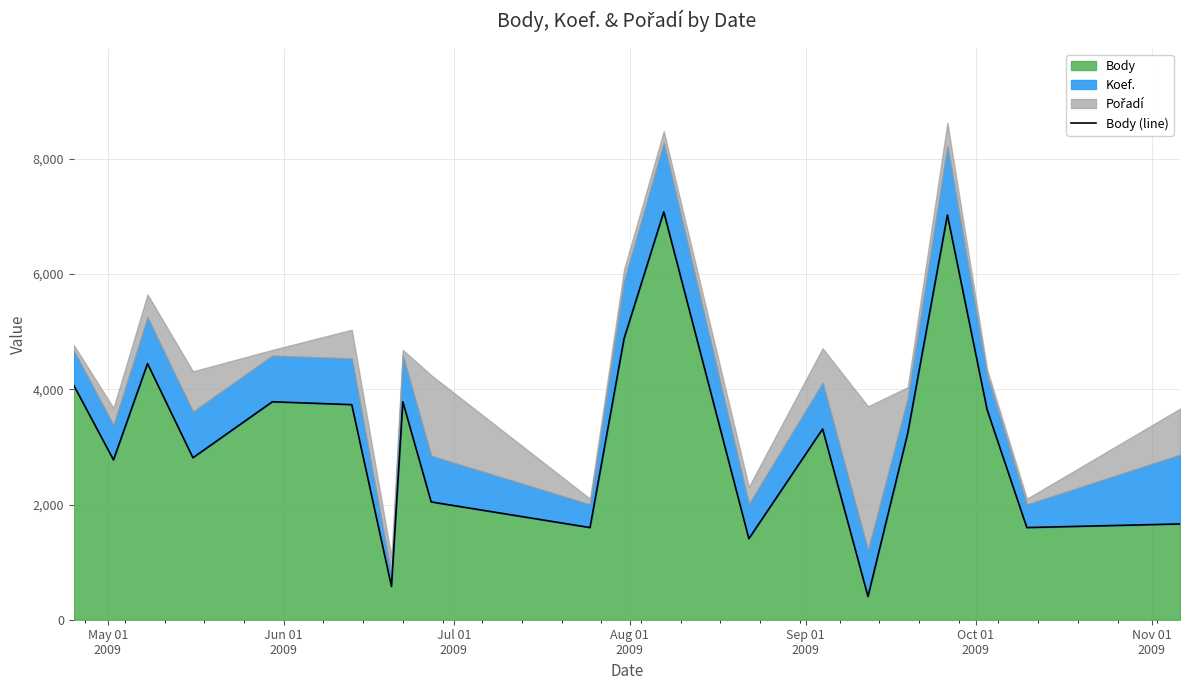

Reading left to right, what are all the values shown in this chart?

4069	2775	4447	2812	3784	3734	578	3784	2045	1600	4880	7081	1407	3312	404	3236	7026	3645	1600	1663